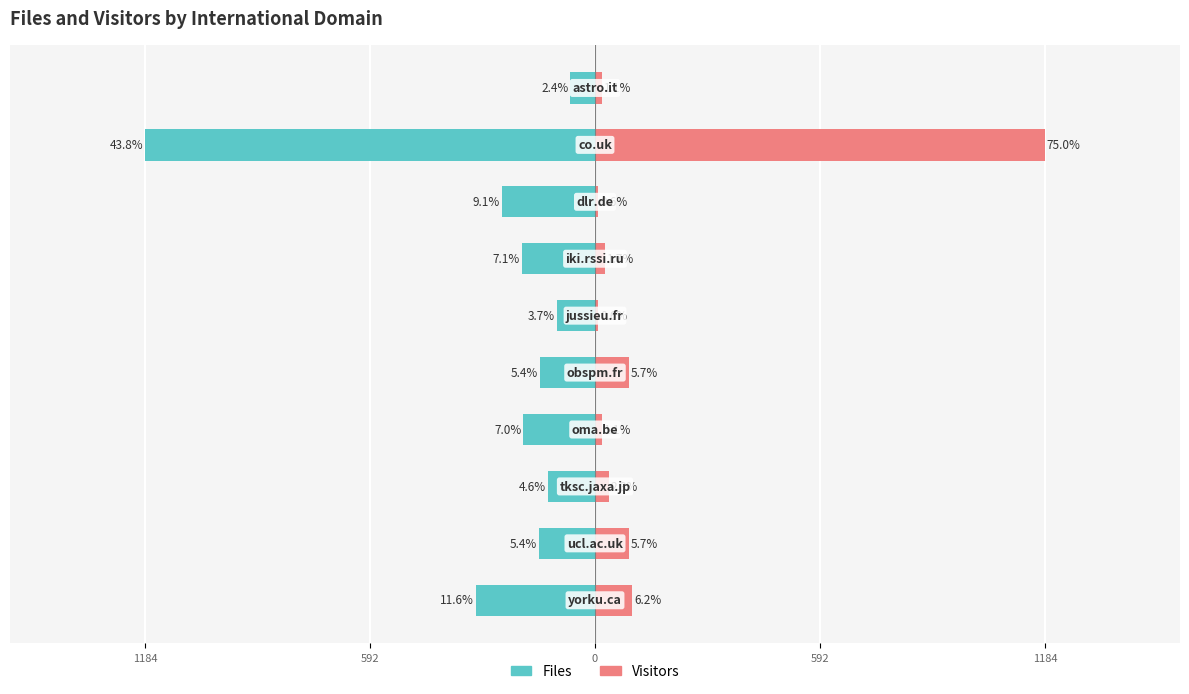

How many bars are there in total?

20